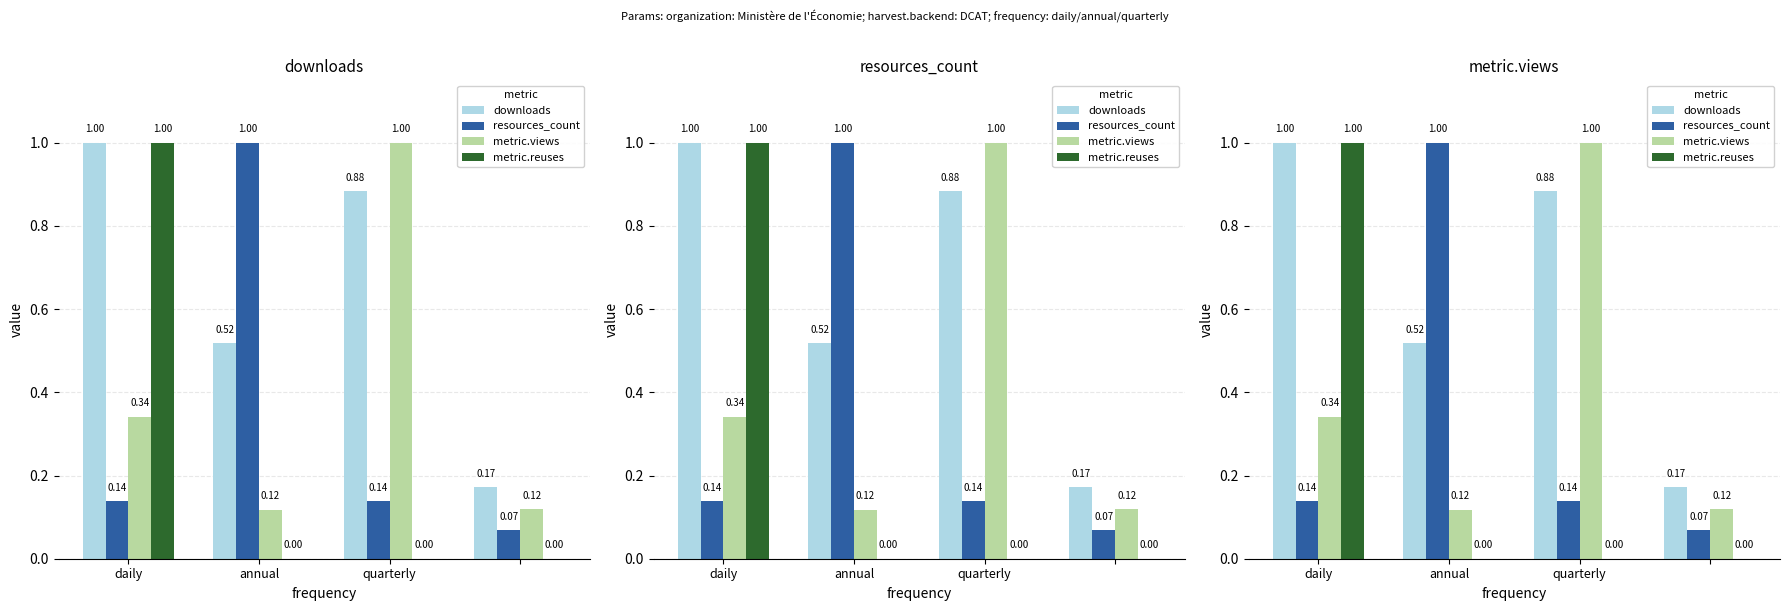

At which category is the sum across all series the highest?

daily